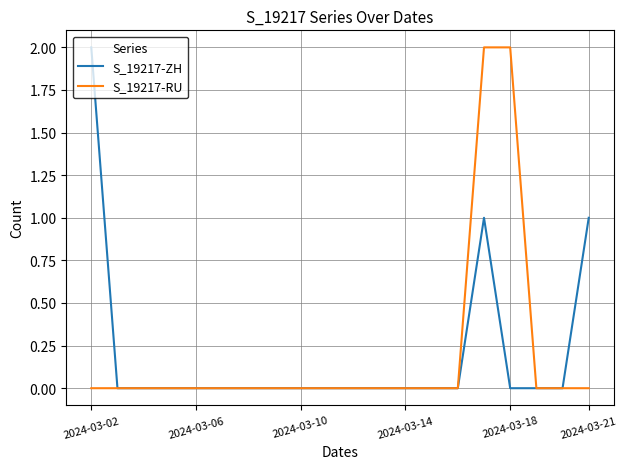

In S_19217-ZH, how many points are higher than both neighbors (excluding endpoints)?

1